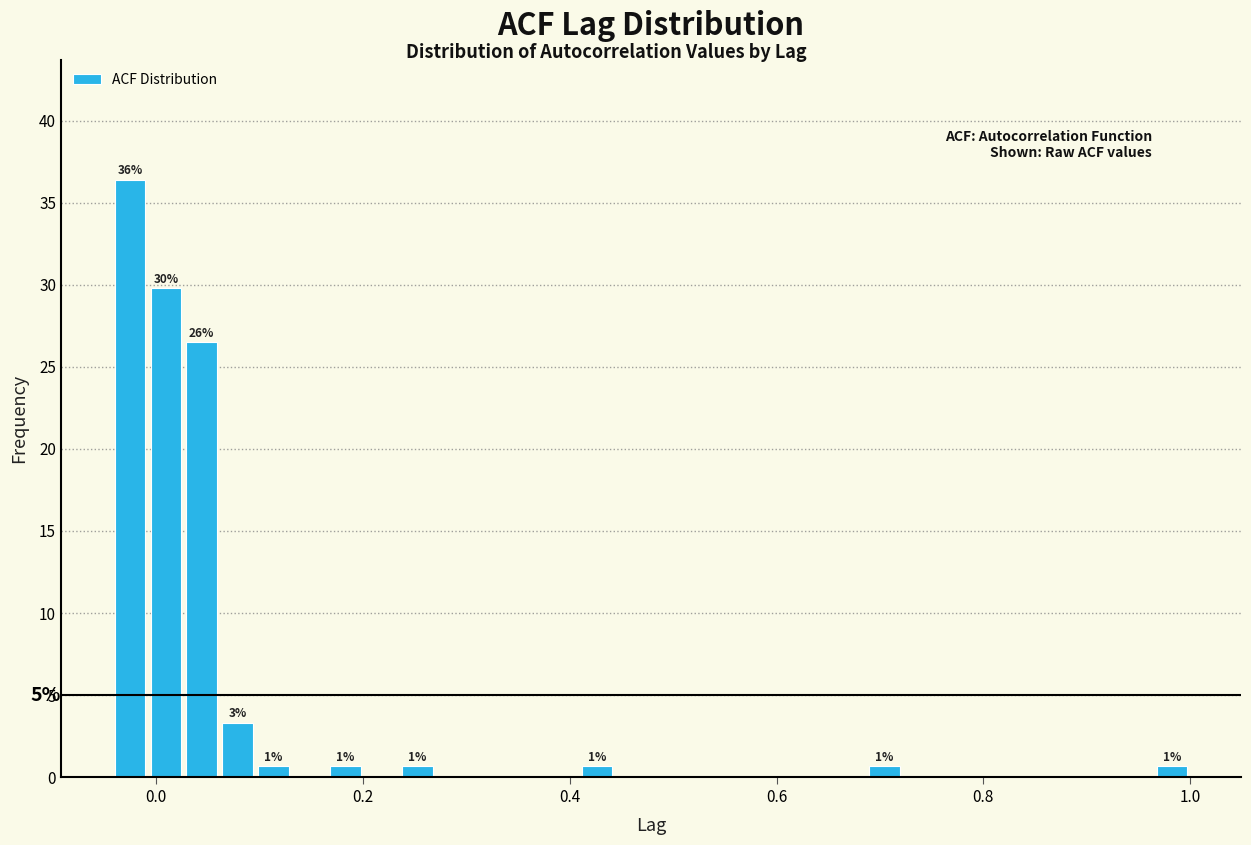

Around what value on the x-axis is the tallest bar? Give the approximate position of its centre, as read against the axis.

-0.02